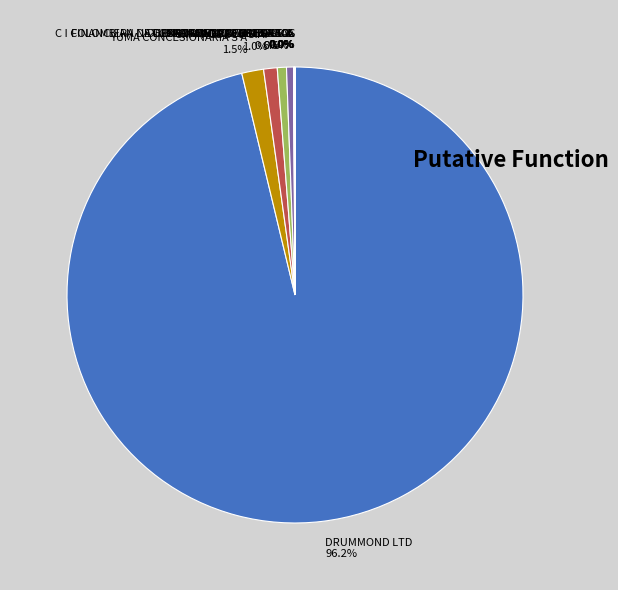

Is the sum of C I COLOMBIAN NATURAL RESOURCES I SAS and DRUMMOND LTD greater than half?

Yes